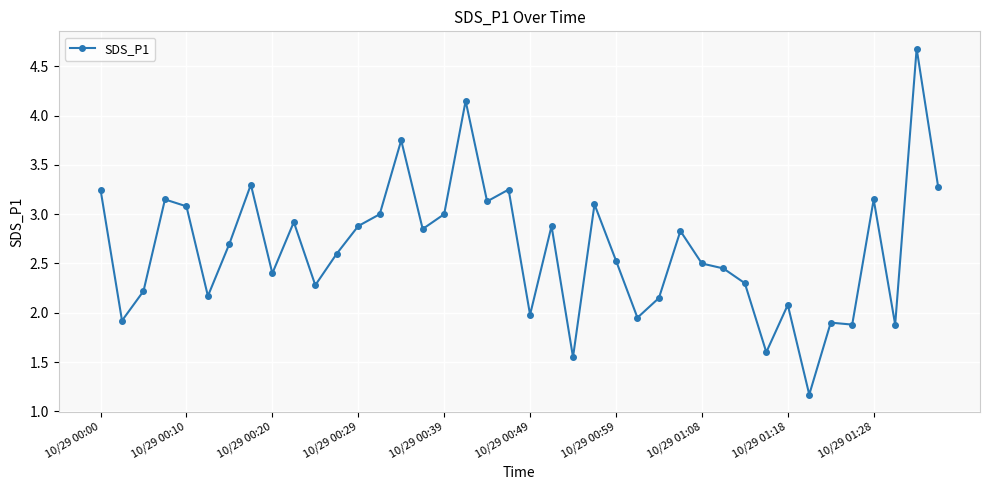

What is the smallest value displayed?

1.2